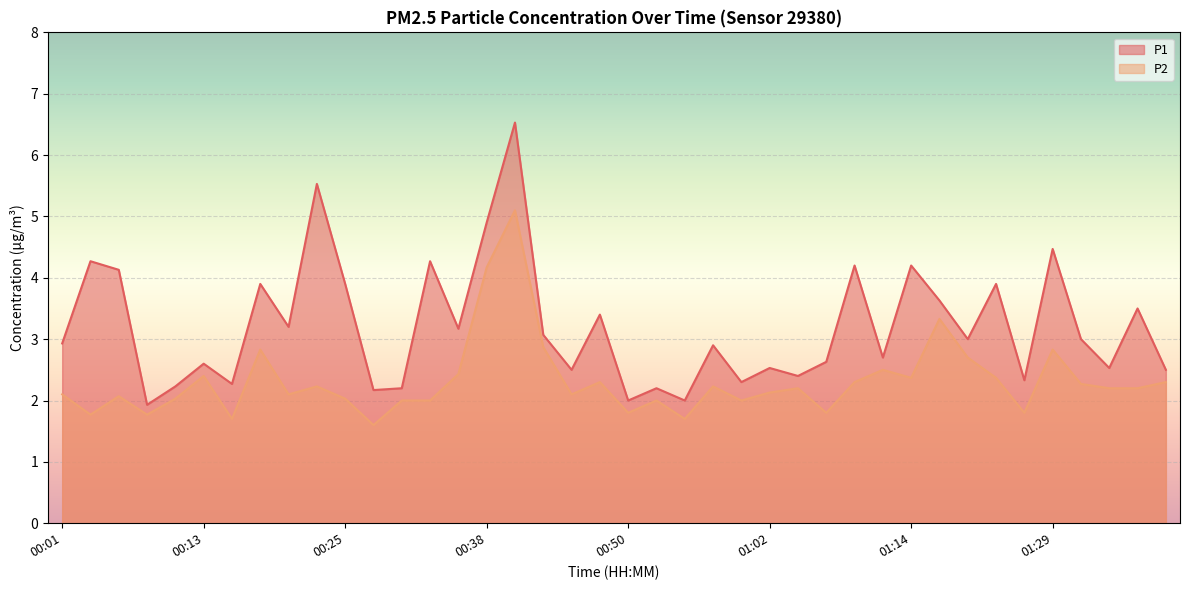

Reading right to left, what are all the values shown in this chart?

P1: 01:39=2.5	01:37=3.5	01:34=2.5	01:32=3.0	01:29=4.5	01:27=2.3	01:22=3.9	01:19=3.0	01:17=3.6	01:14=4.2	01:12=2.7	01:09=4.2	01:07=2.6	01:04=2.4	01:02=2.5	00:59=2.3	00:57=2.9	00:55=2.0	00:52=2.2	00:50=2.0	00:47=3.4	00:45=2.5	00:42=3.1	00:40=6.5	00:38=4.9	00:35=3.2	00:33=4.3	00:30=2.2	00:28=2.2	00:25=3.9	00:23=5.5	00:21=3.2	00:18=3.9	00:16=2.3	00:13=2.6	00:11=2.2	00:09=1.9	00:06=4.1	00:04=4.3	00:01=2.9
P2: 01:39=2.3	01:37=2.2	01:34=2.2	01:32=2.3	01:29=2.8	01:27=1.8	01:22=2.4	01:19=2.7	01:17=3.3	01:14=2.4	01:12=2.5	01:09=2.3	01:07=1.8	01:04=2.2	01:02=2.1	00:59=2.0	00:57=2.2	00:55=1.7	00:52=2.0	00:50=1.8	00:47=2.3	00:45=2.1	00:42=2.9	00:40=5.1	00:38=4.2	00:35=2.4	00:33=2.0	00:30=2.0	00:28=1.6	00:25=2.0	00:23=2.2	00:21=2.1	00:18=2.8	00:16=1.7	00:13=2.4	00:11=2.0	00:09=1.8	00:06=2.1	00:04=1.8	00:01=2.1